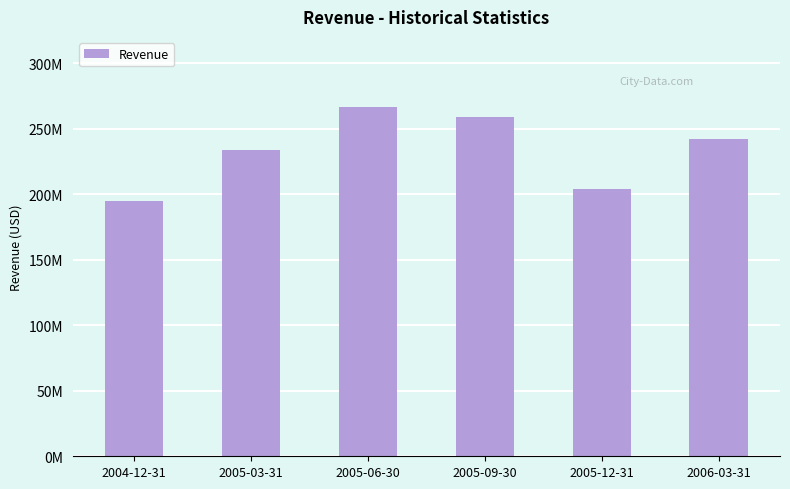

Does the chart contain any negative values?

No